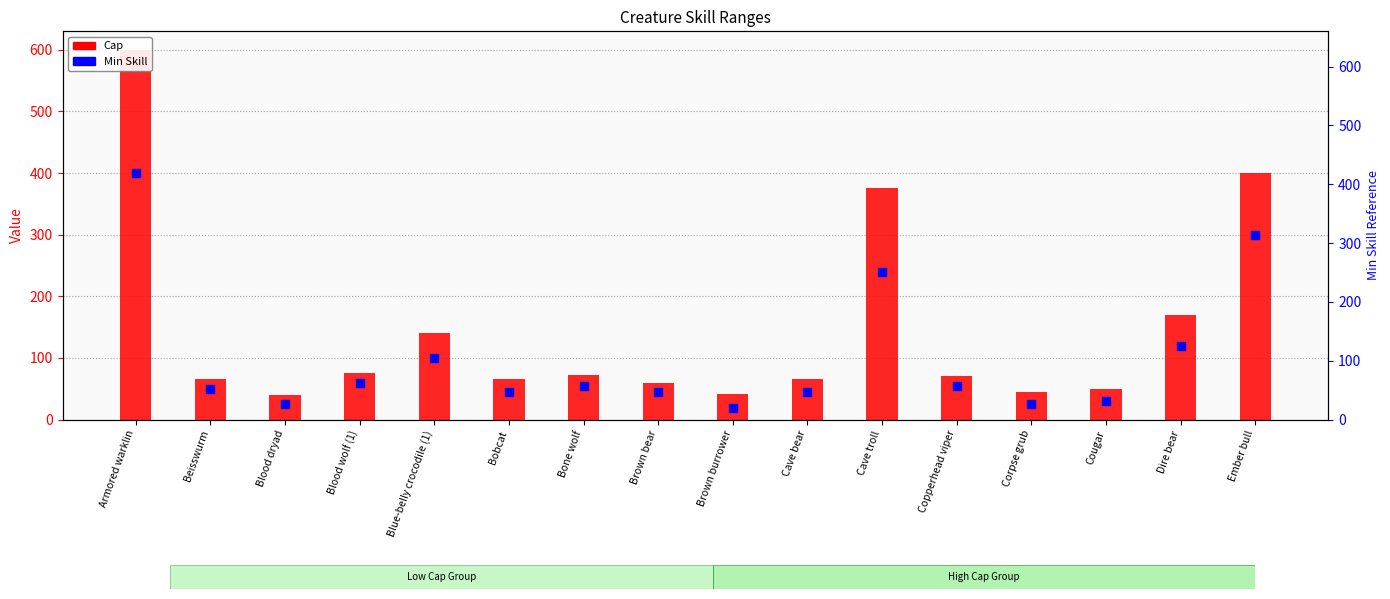

At how many categories does at least one series exceed 394?

2